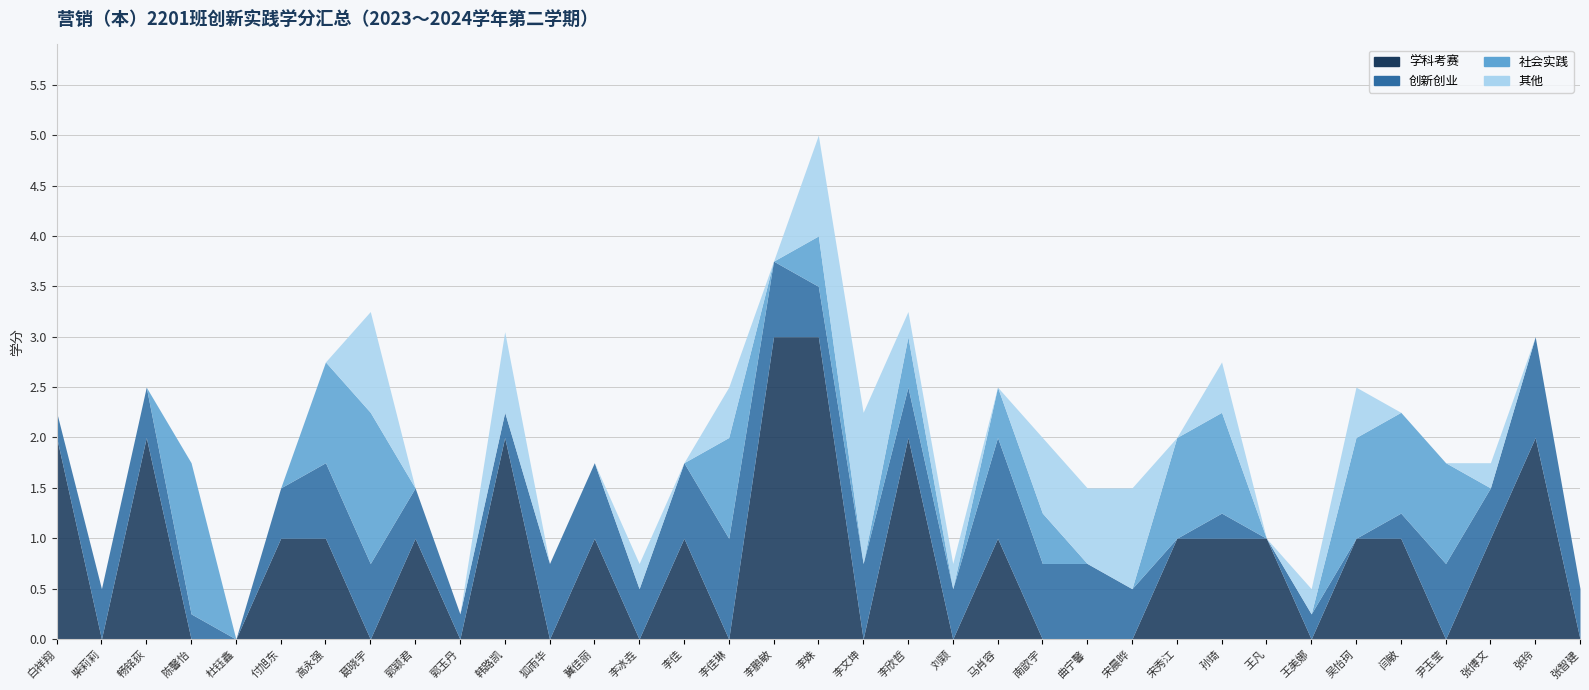

At which label does 其他 reach its minimum?

白祥翔